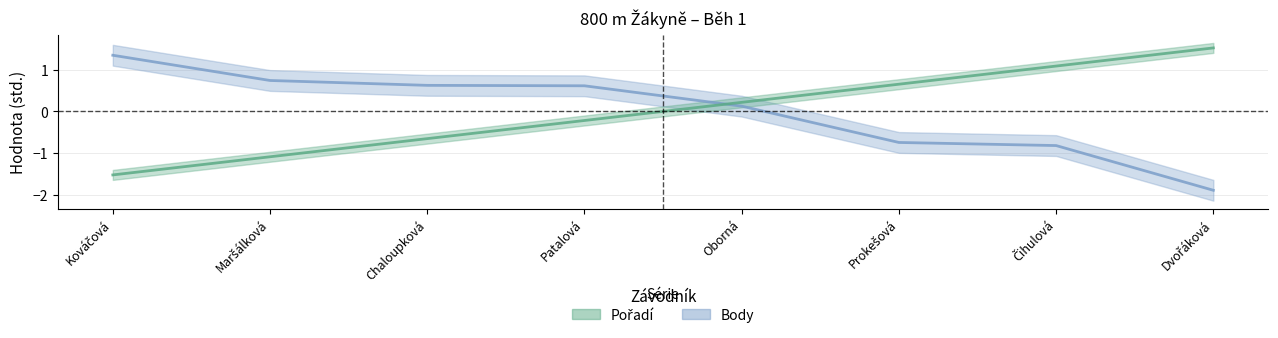

What is the difference between the maximum and minimum values in the Body series?

3.2